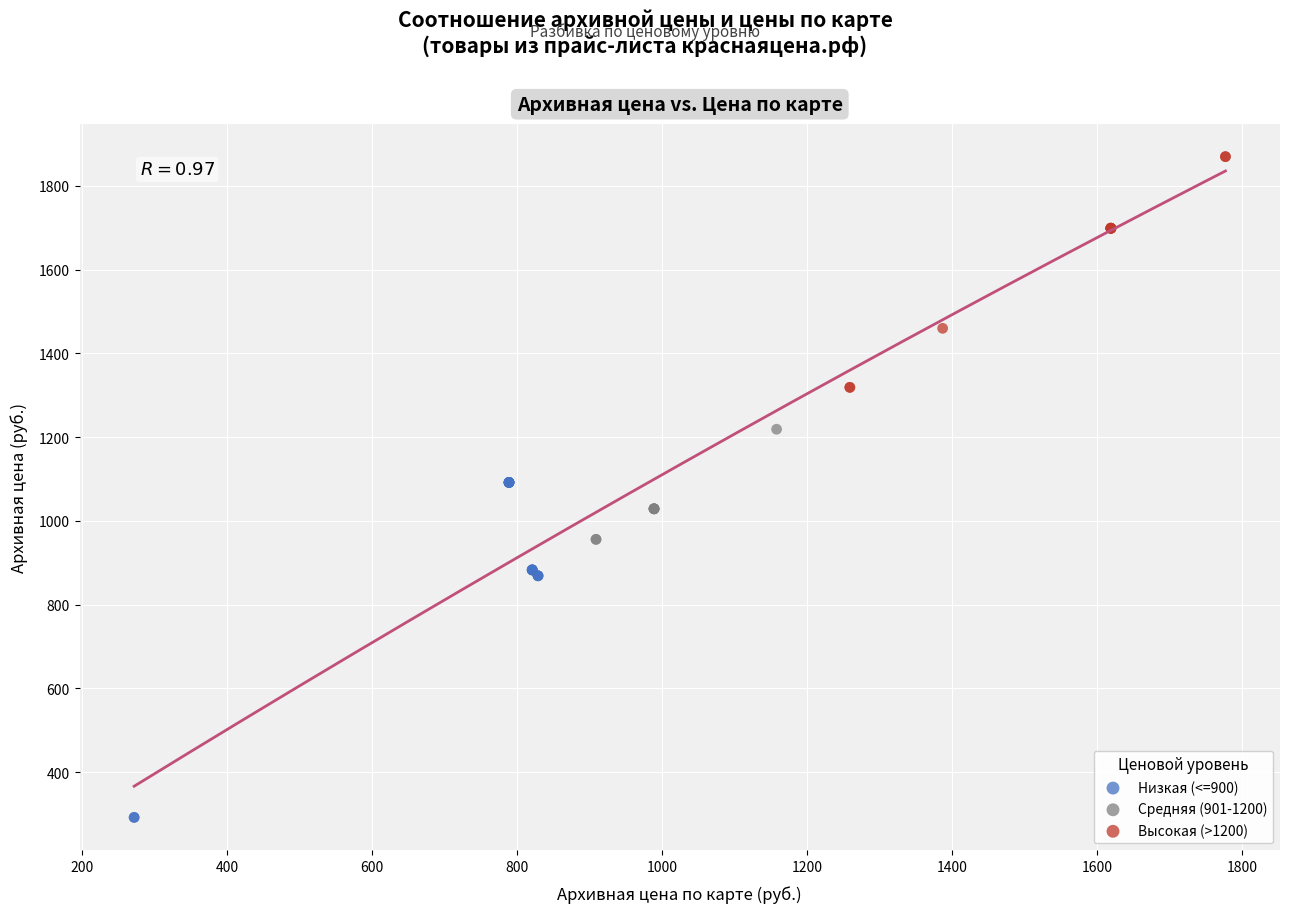

What are all the series names shown in the legend?

Низкая (<=900), Средняя (901-1200), Высокая (>1200)